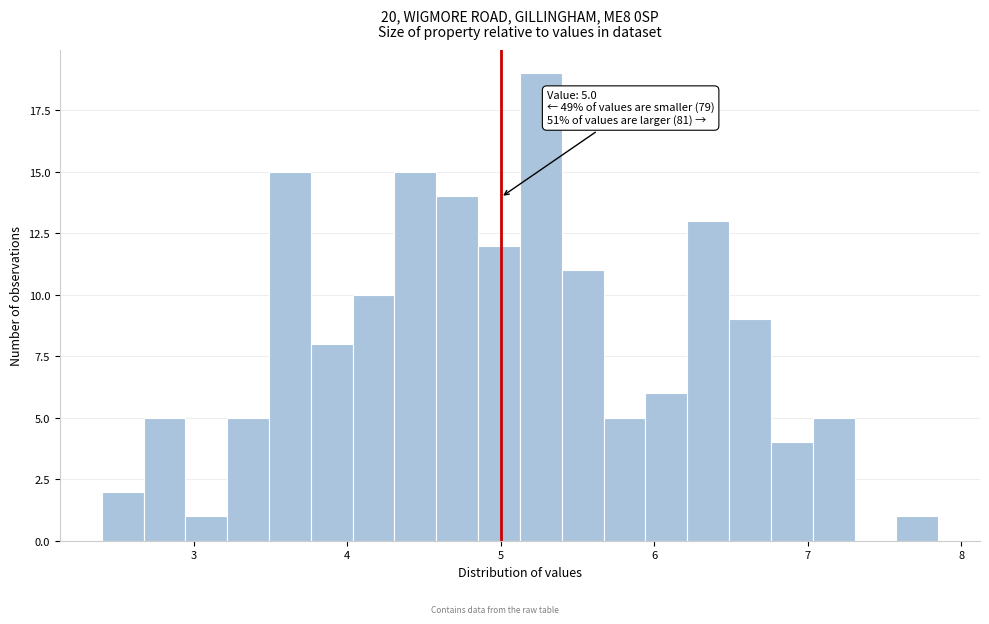

Read against the x-axis, roughly where is the centre of the tallest bar?

5.3